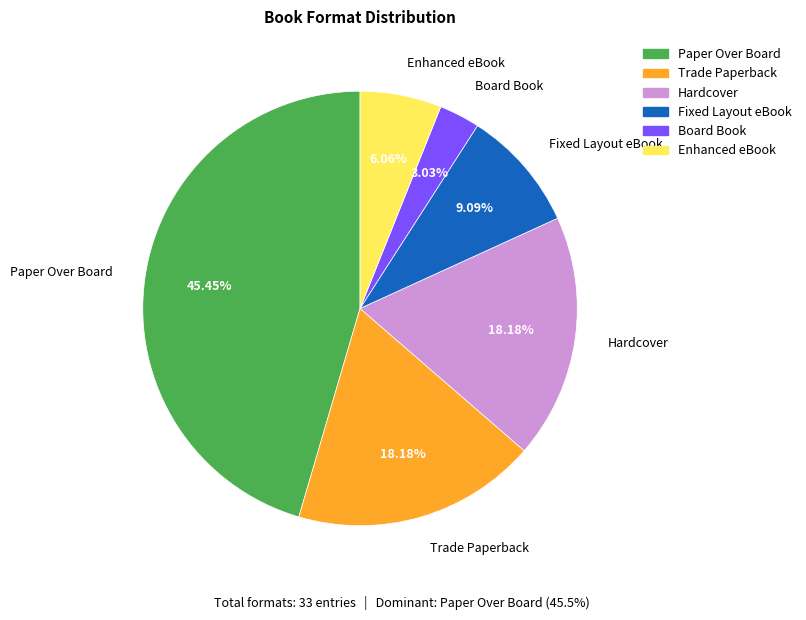

To the nearest percent, what percentage of the pie is Board Book?

3%